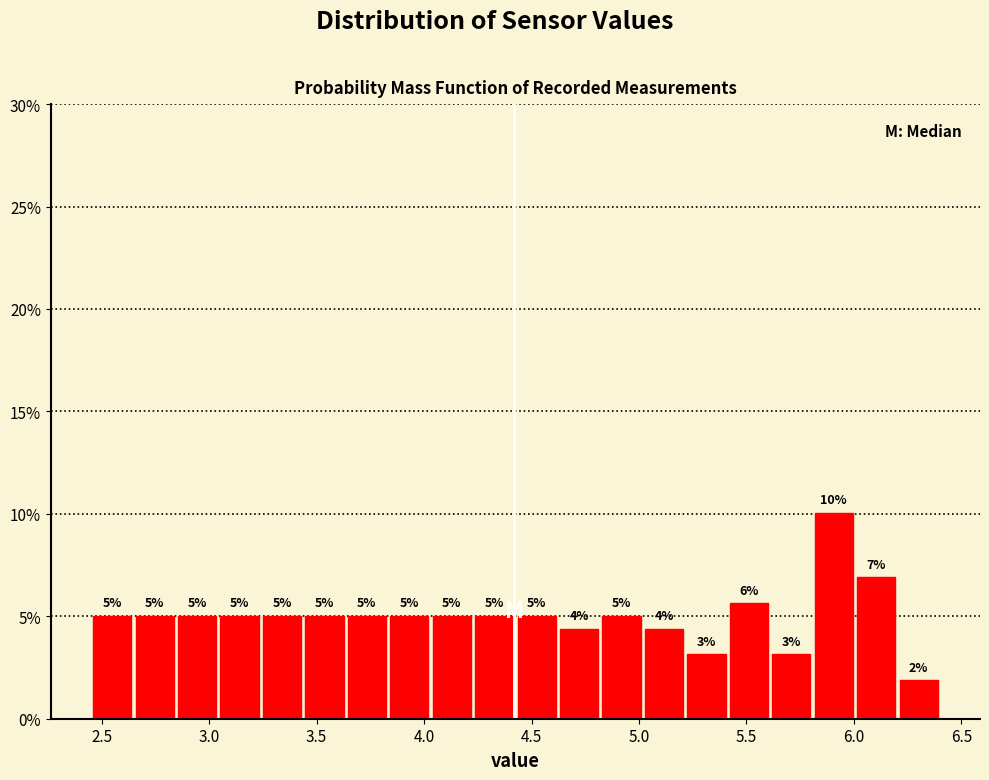

Read against the x-axis, roughly where is the centre of the tallest bar?

5.90